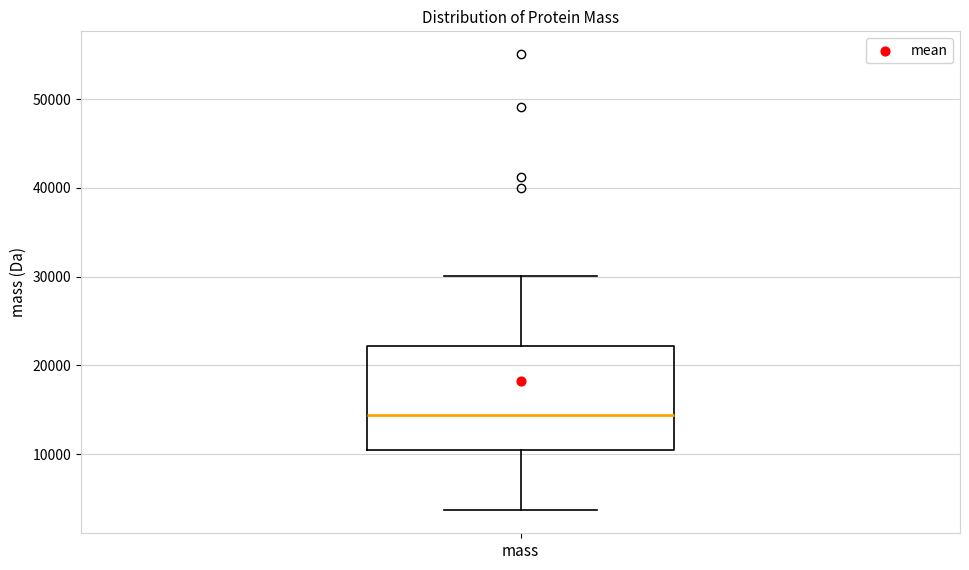

Transcribe this box plot: give where the median line is, the range the box spans, and where the two whiskers end, as read against the y-axis. The values are not printed on the chart, so give them approximately, as read against the axis.

median 14000, box 10000 to 22000, whiskers 4000 to 30000